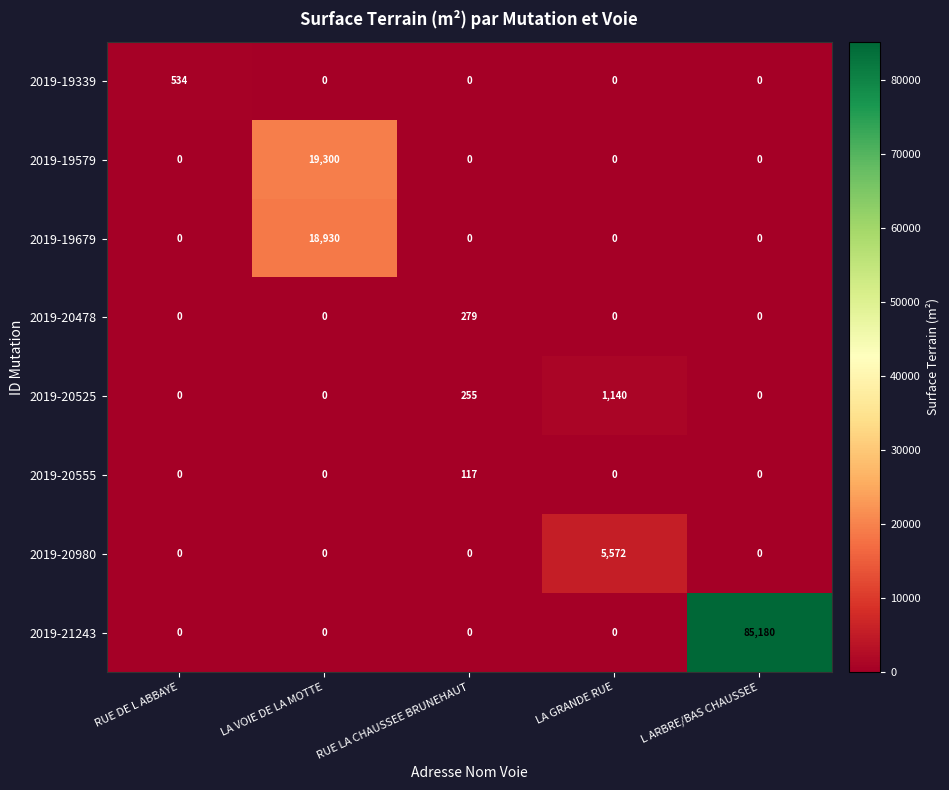

What is the total value across all series at RUE DE L ABBAYE?

534